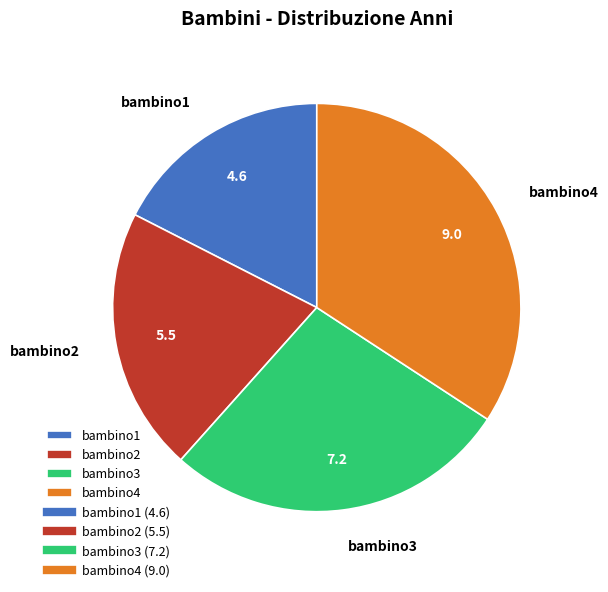

Rank the categories by value from lowest to highest.

bambino1, bambino2, bambino3, bambino4